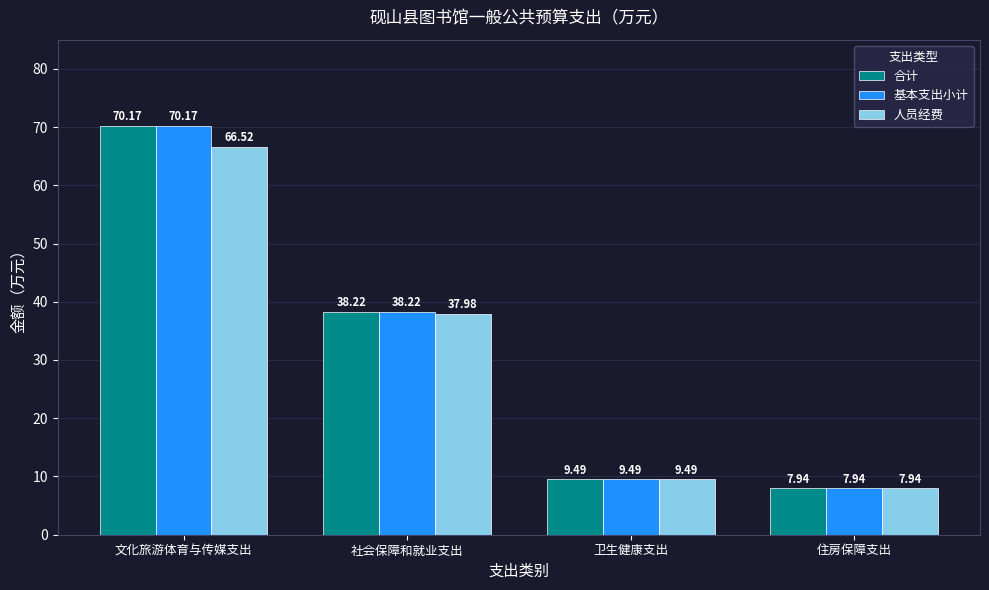

What is the label of the 4th bar from the left?

住房保障支出